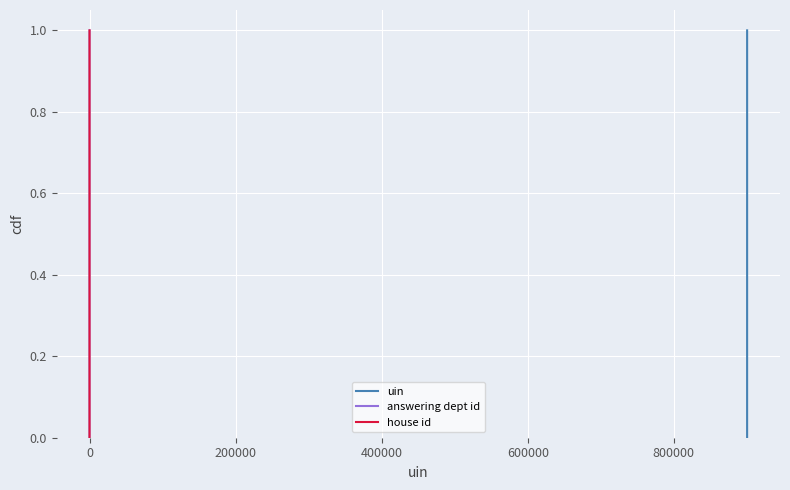

True or false: house id and uin intersect in this chart.

False